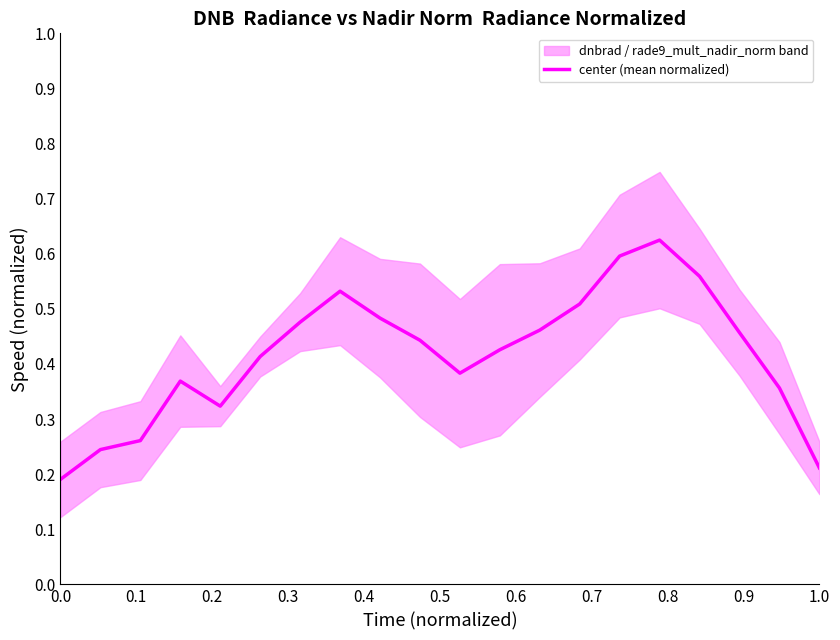

How many interior local peaks (higher than both neighbors) does the data have?

3